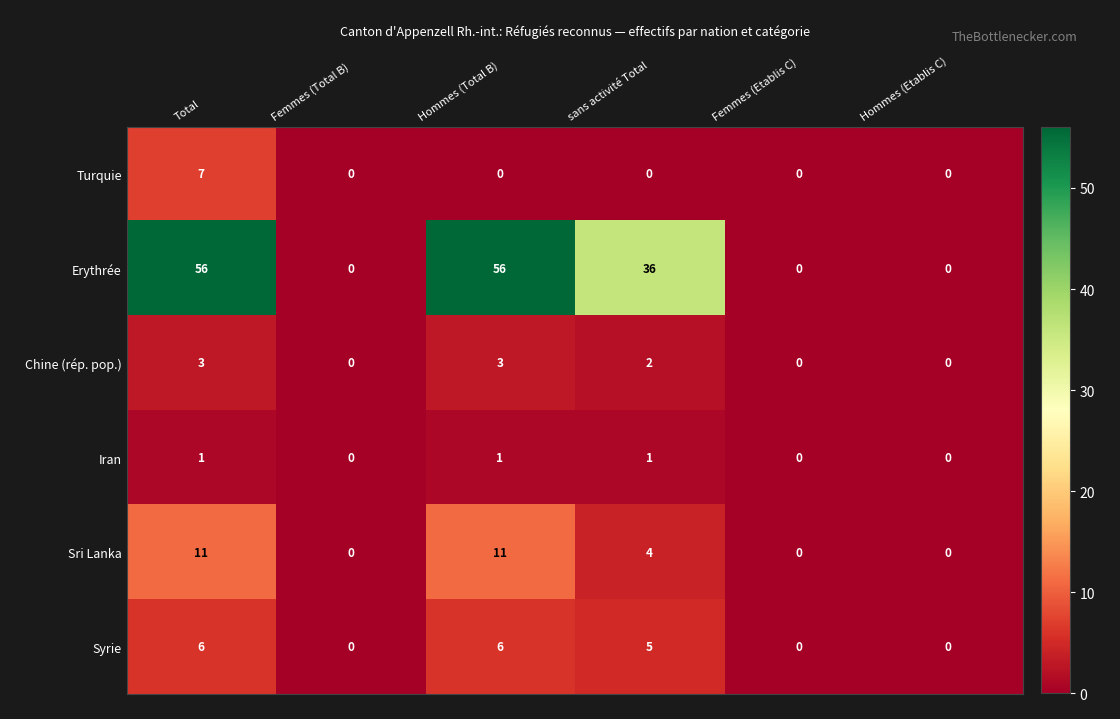

Count the number of data series in this chart.

6